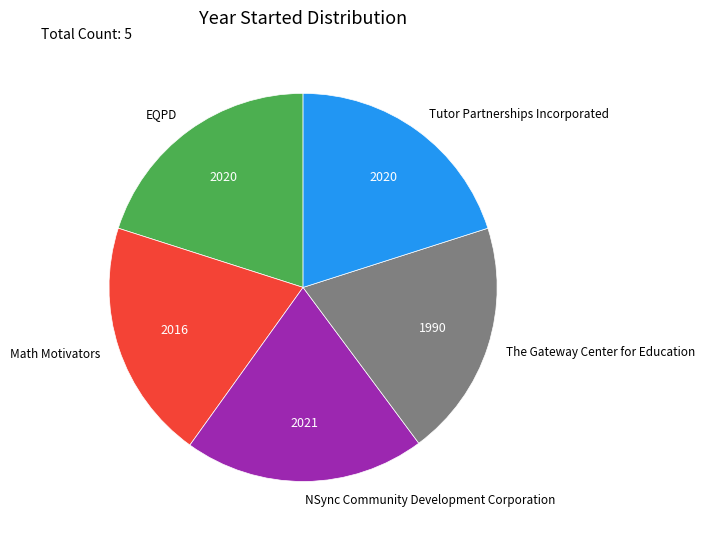

Does Math Motivators represent more than half of the total?

No